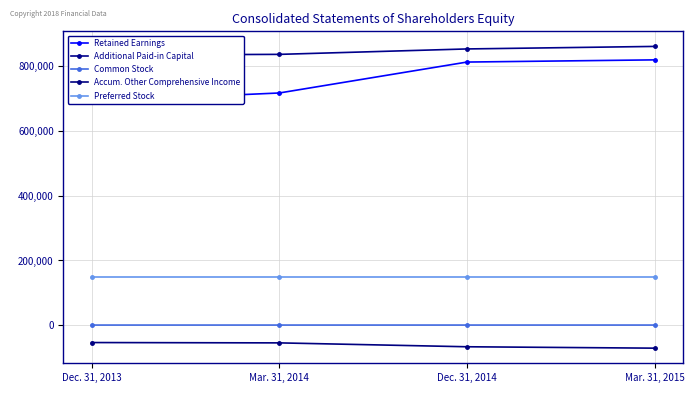

True or false: Preferred Stock has a value of 82002 at Mar. 31, 2014.

False